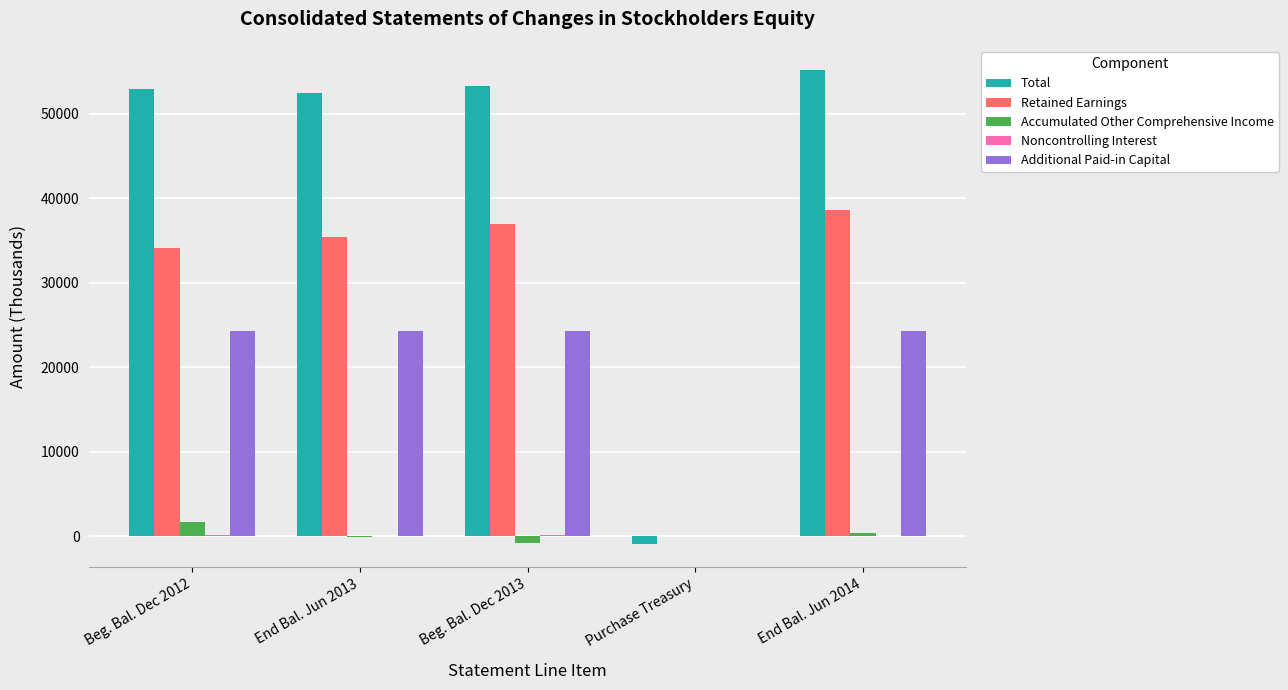

What is the sum of the Accumulated Other Comprehensive Income values at Beg. Bal. Dec 2012 and Beg. Bal. Dec 2013?

984